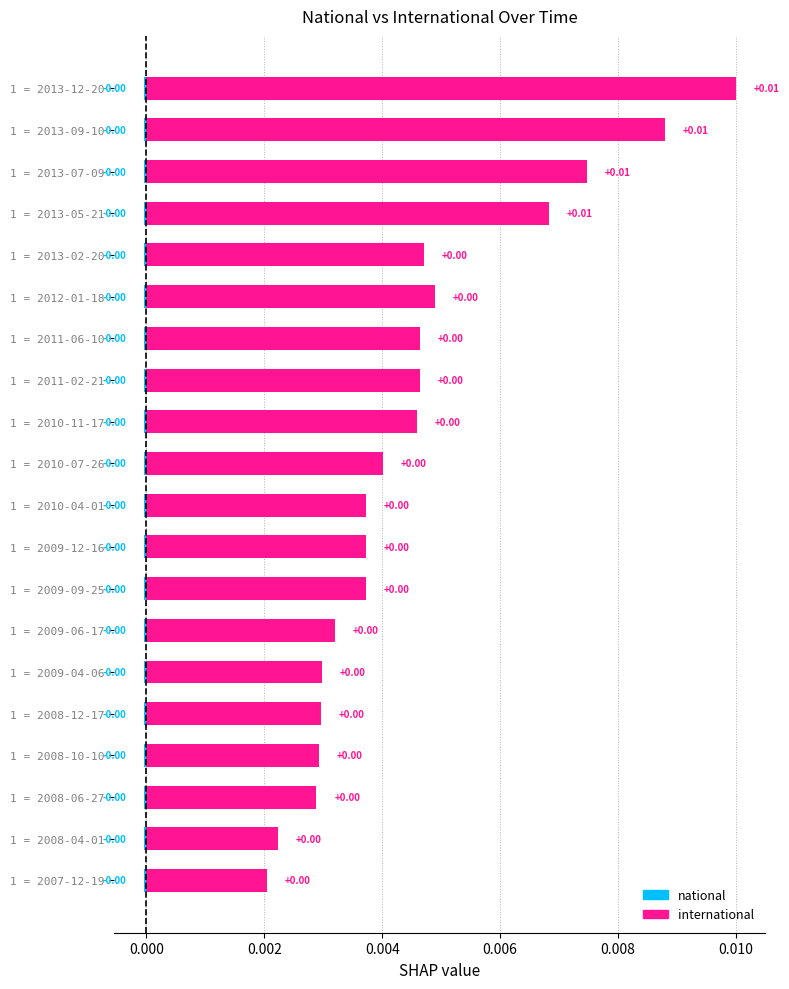

Which series has the widest spread of values?

international